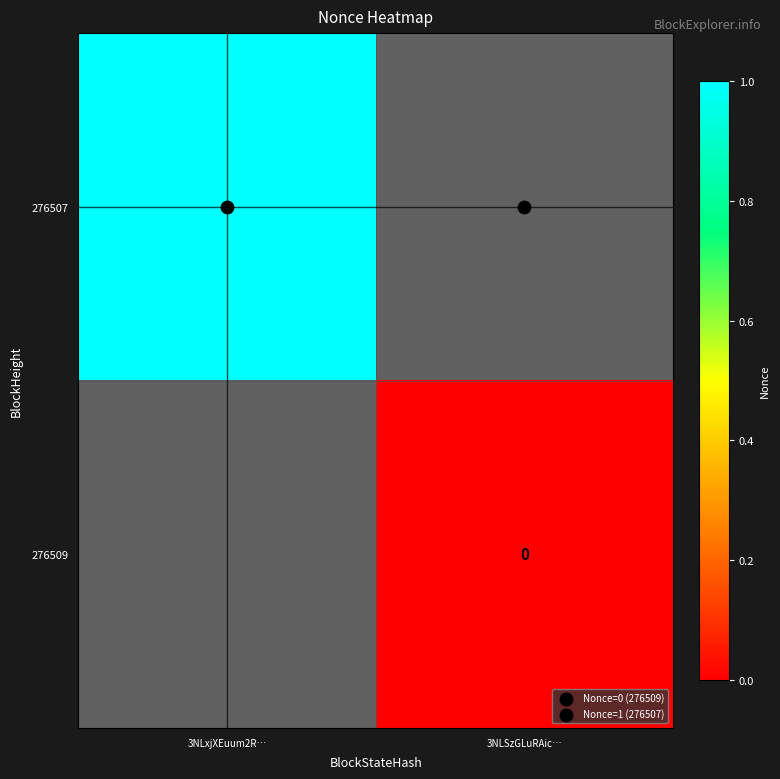

The 276509 series shows 0.0 at 3NLSzGLuRAic…. True or false?

True